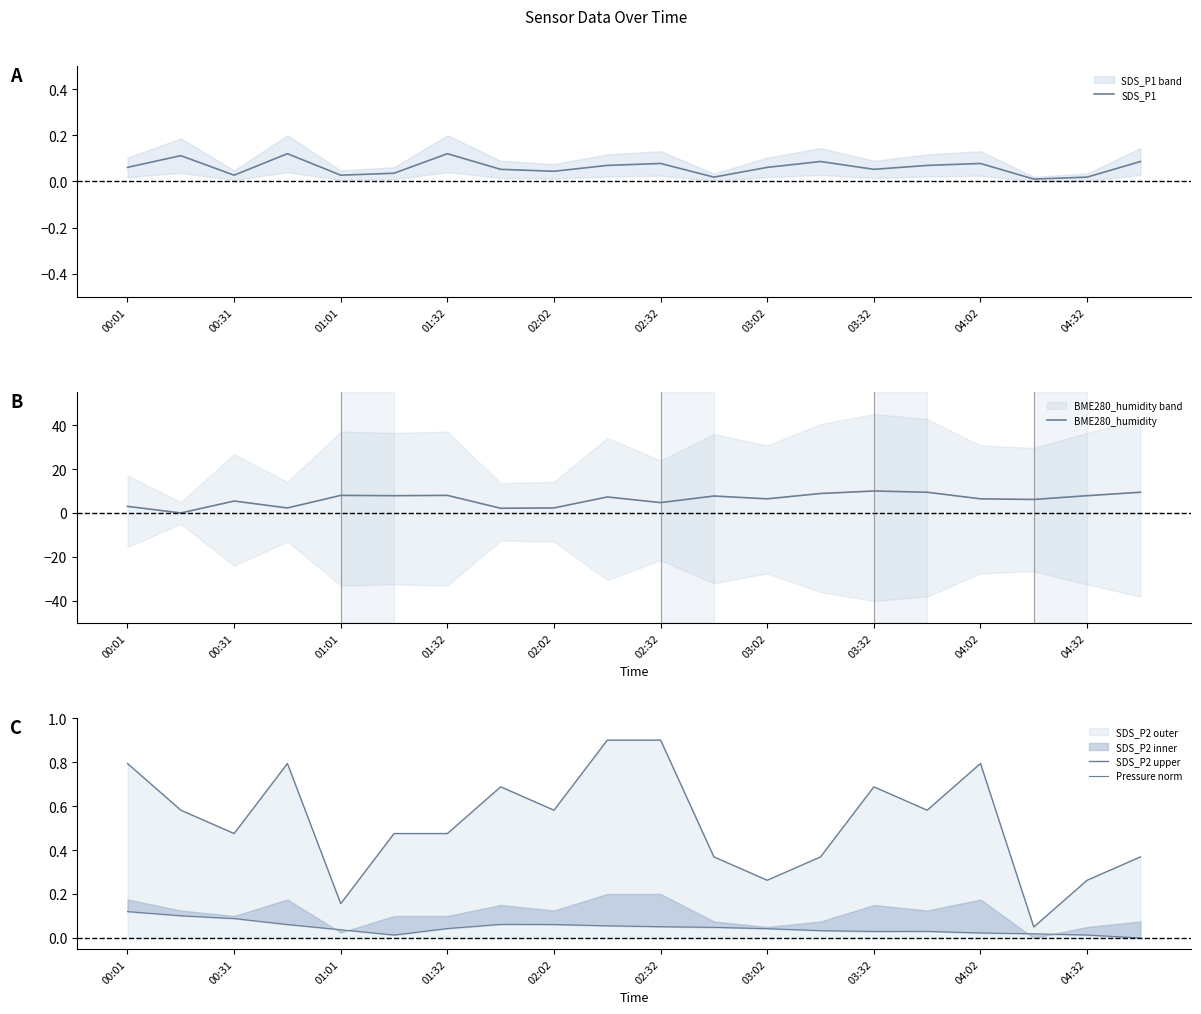

What is the greatest value displayed?

10.0